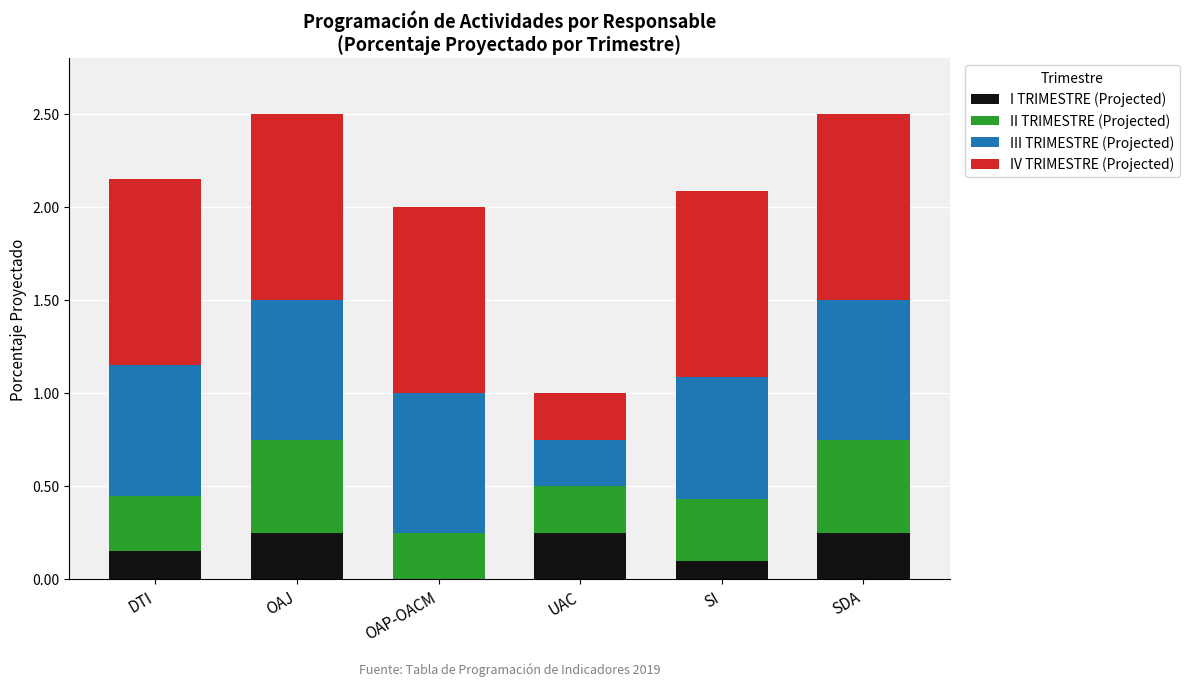

What is the total value across all series at SDA?

2.5